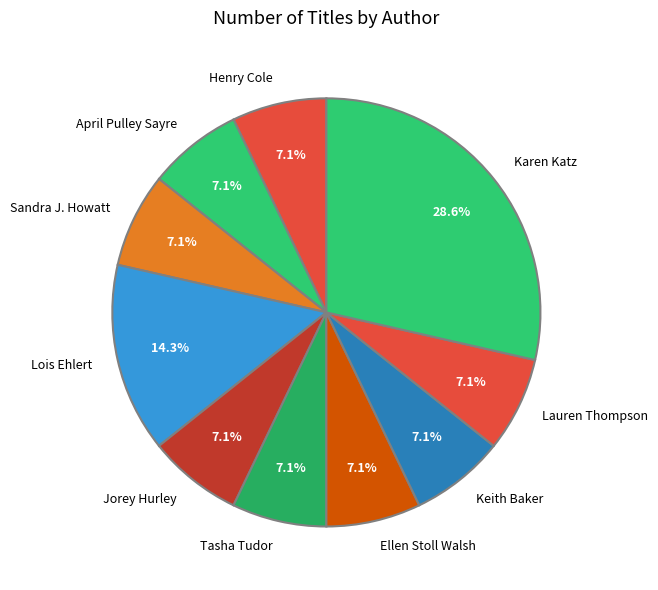

Is there a majority slice in this chart?

No